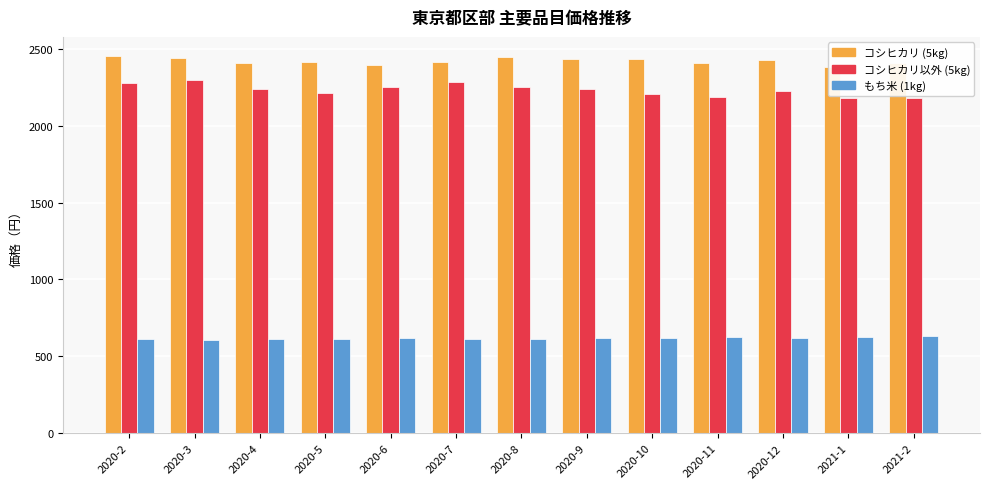

What is the highest value of the 1011もち米(1kg) series?

630